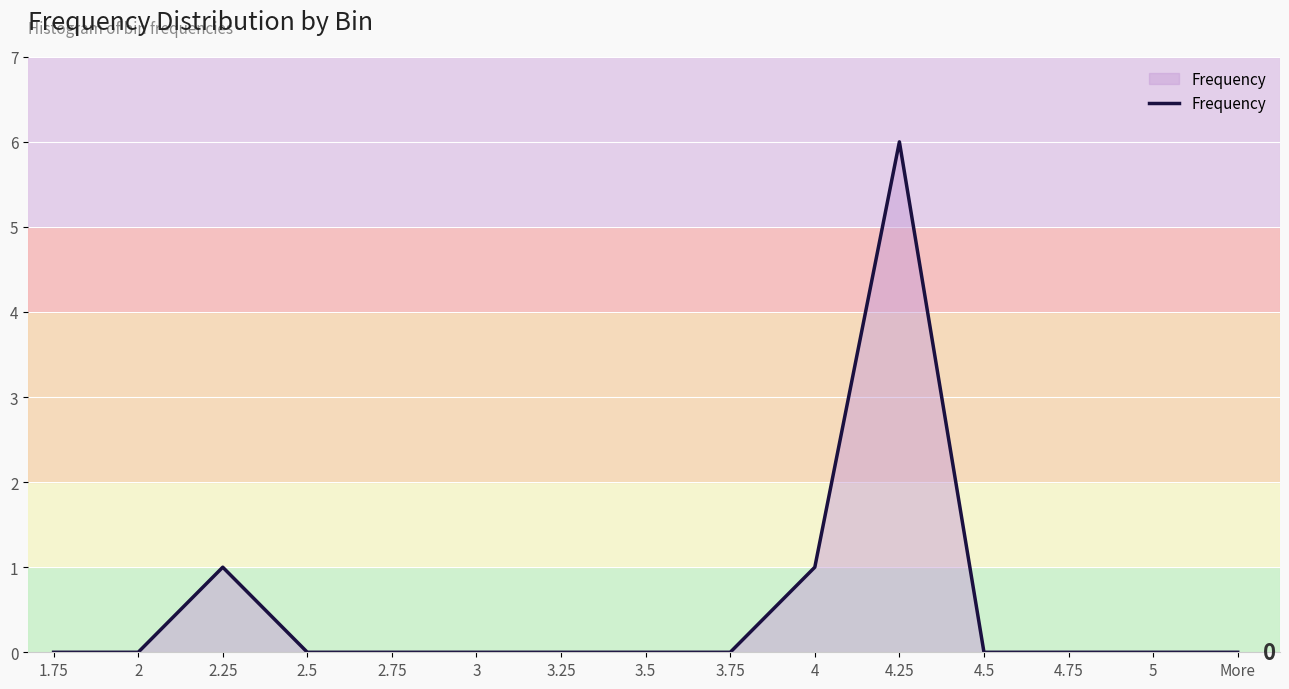

True or false: the data shows -2 at 3.

False